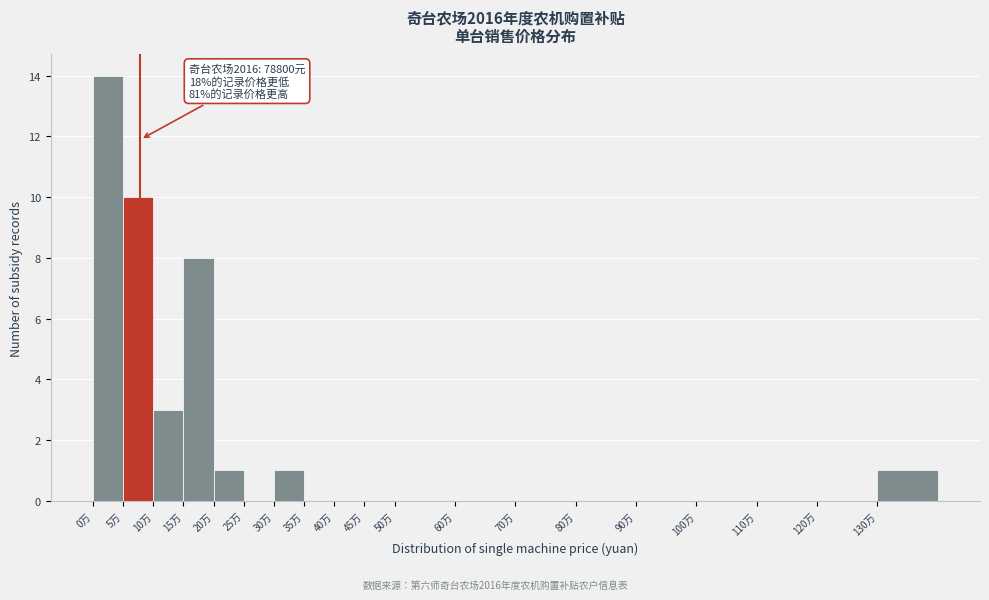

Reading left to right, transcribe all the data shown in this chart.

0万=14	5万=10	10万=3	15万=8	20万=1	25万=0	30万=1	35万=0	40万=0	45万=0	50万=0	60万=0	70万=0	80万=0	90万=0	100万=0	110万=0	120万=0	130万=1